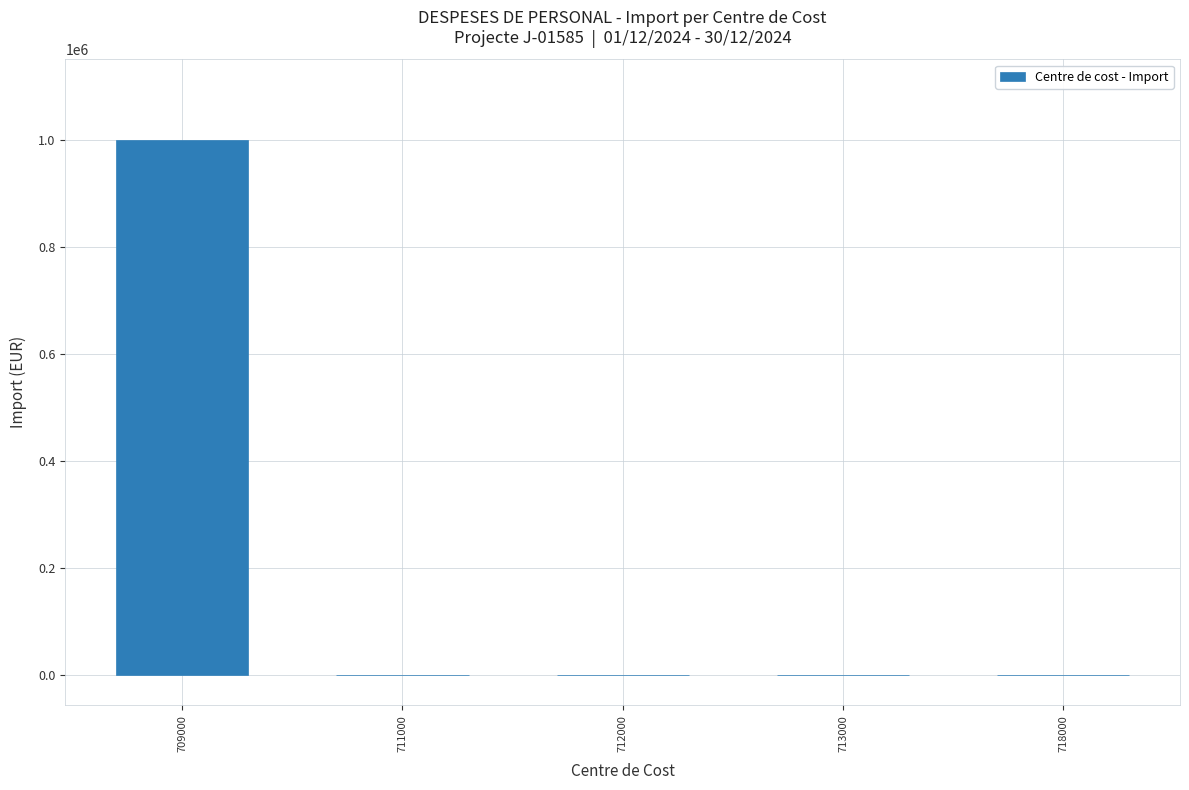

Reading left to right, what are all the values shown in this chart?

709000=1000200	711000=0	712000=0	713000=0	718000=0